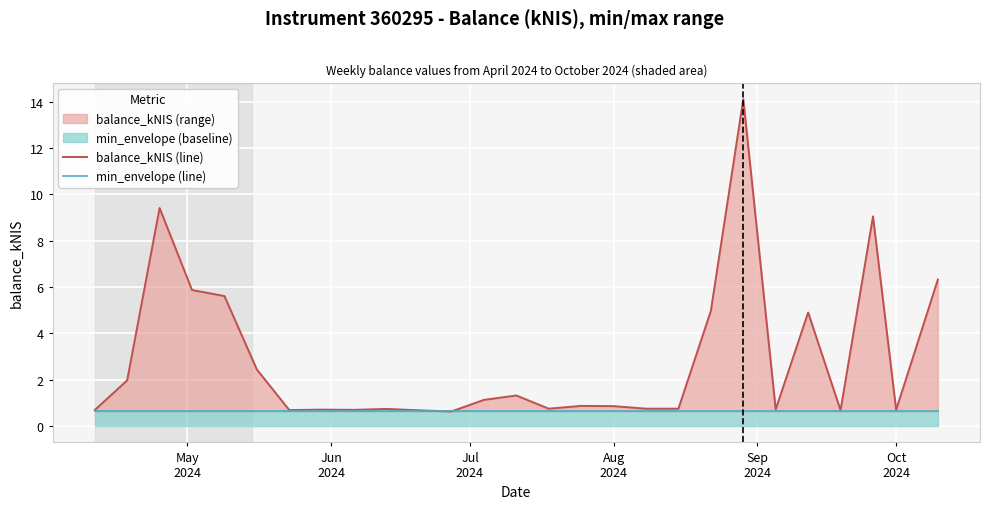

Is it true that balance_kNIS (line) equals 0.5 at 15?

False